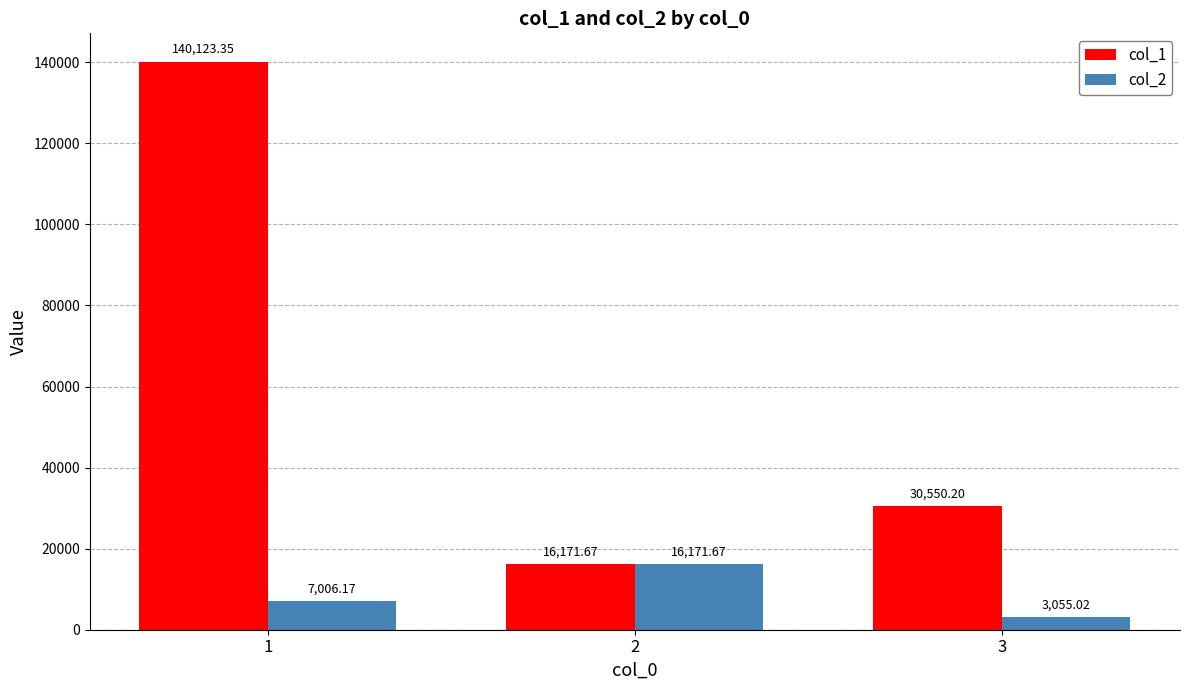

What is the difference between the highest and lowest values at 3?

27495.2